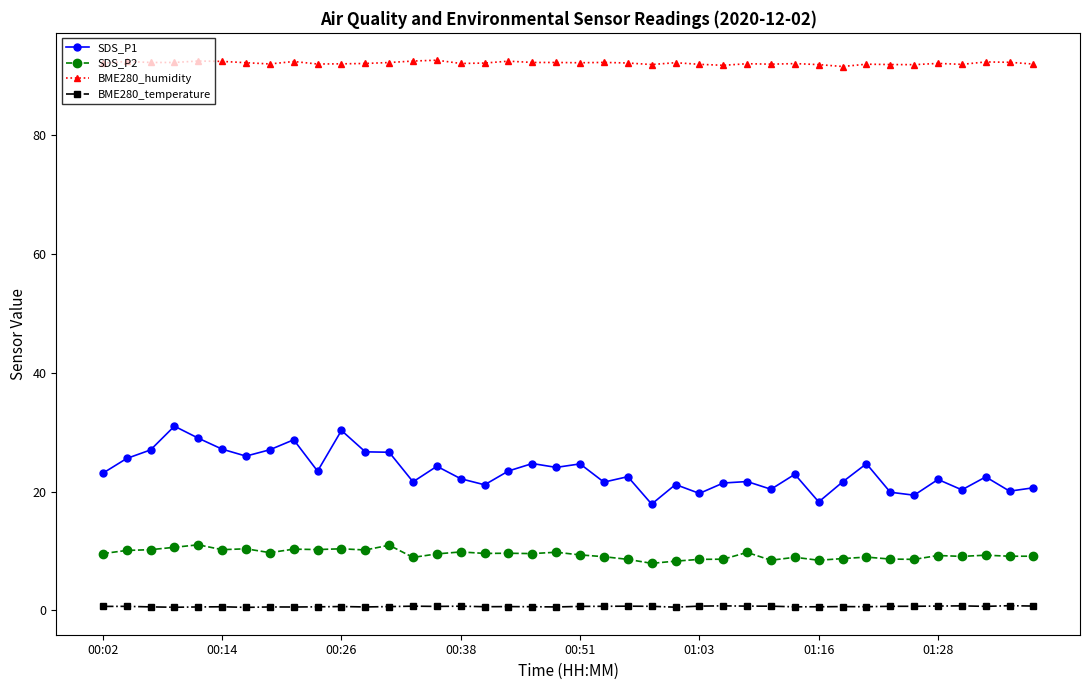

True or false: BME280_humidity and BME280_temperature intersect in this chart.

False